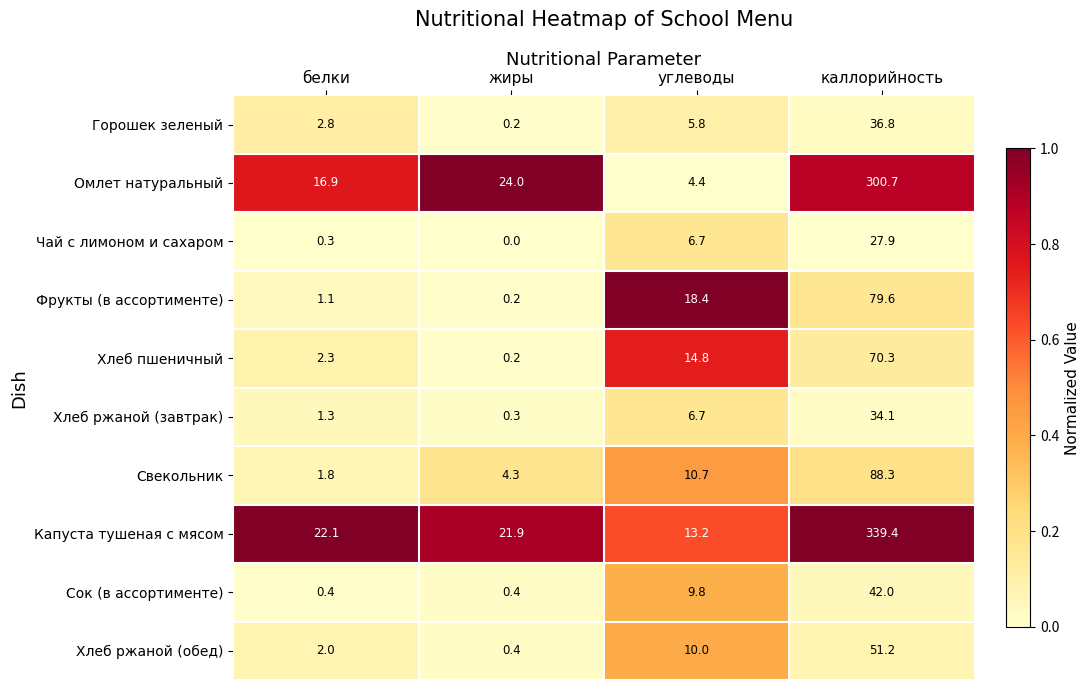

At which category is the sum across all series the highest?

каллорийность